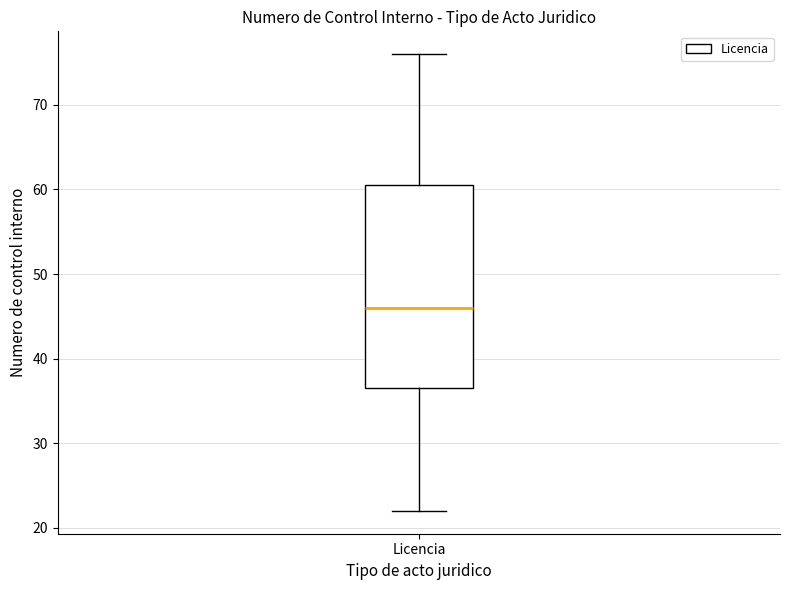

Where does the upper whisker of the box for Licencia end on the y-axis? The values are not printed on the chart, so give them approximately, as read against the axis.

76